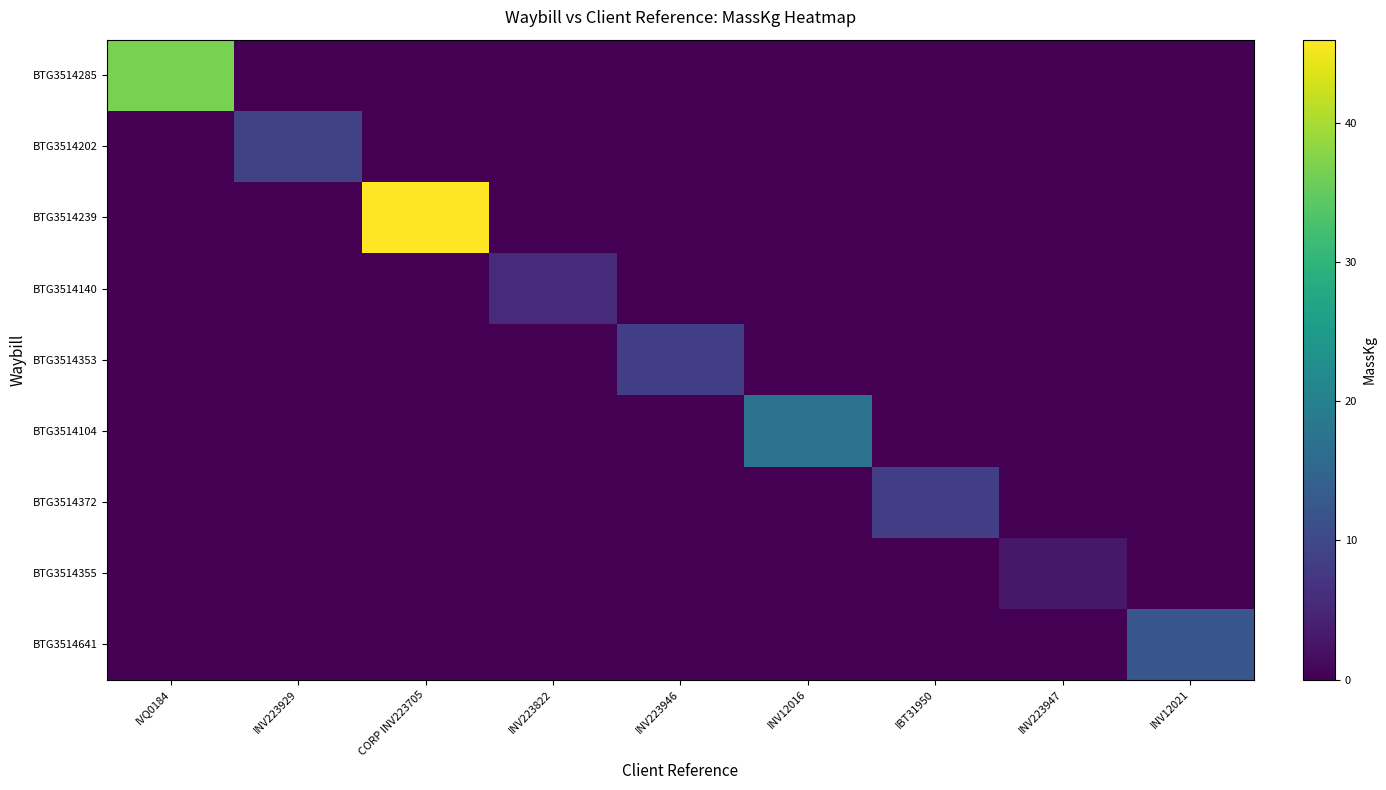

At which category is the sum across all series the highest?

CORP INV223705